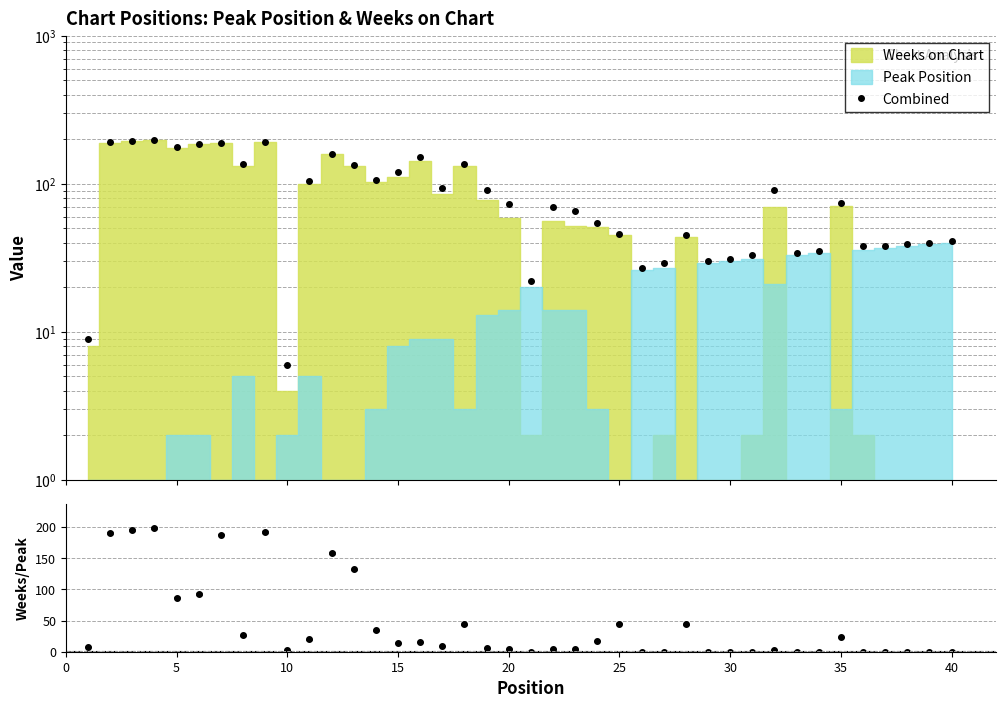

In Combined, how many points are higher than both neighbors (excluding endpoints)?

10